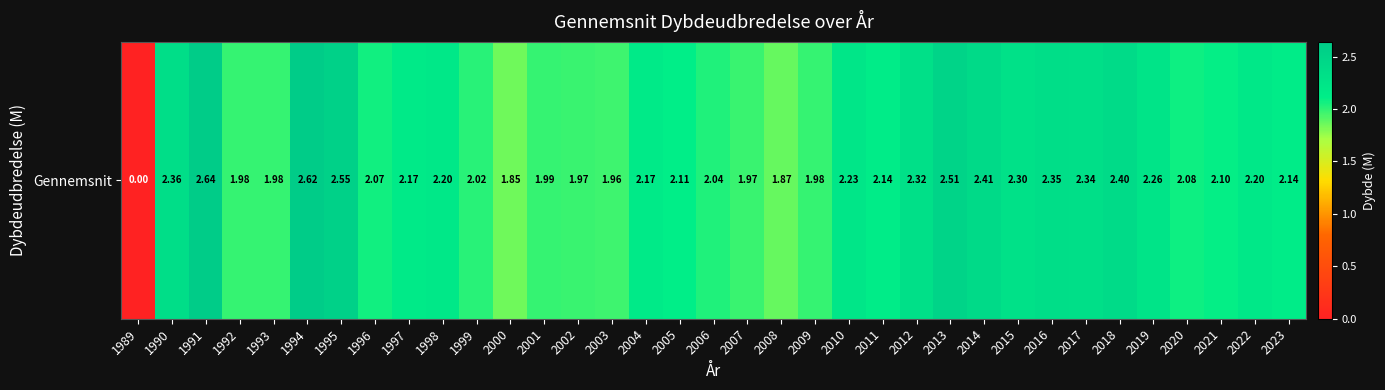

How many data points are above 2?

25